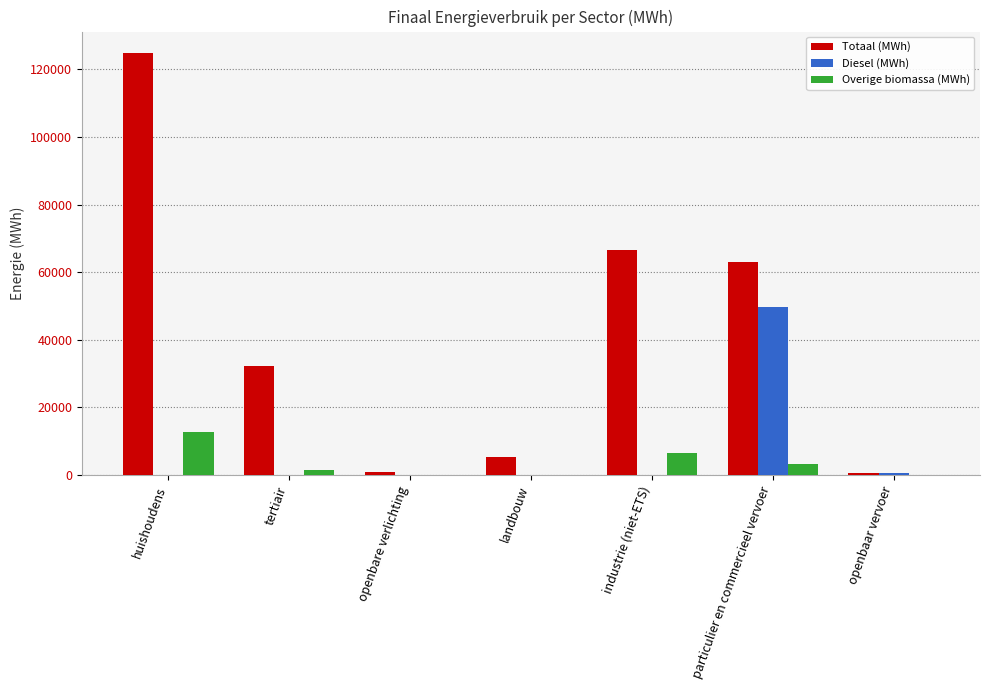

How many groups of bars are there?

7